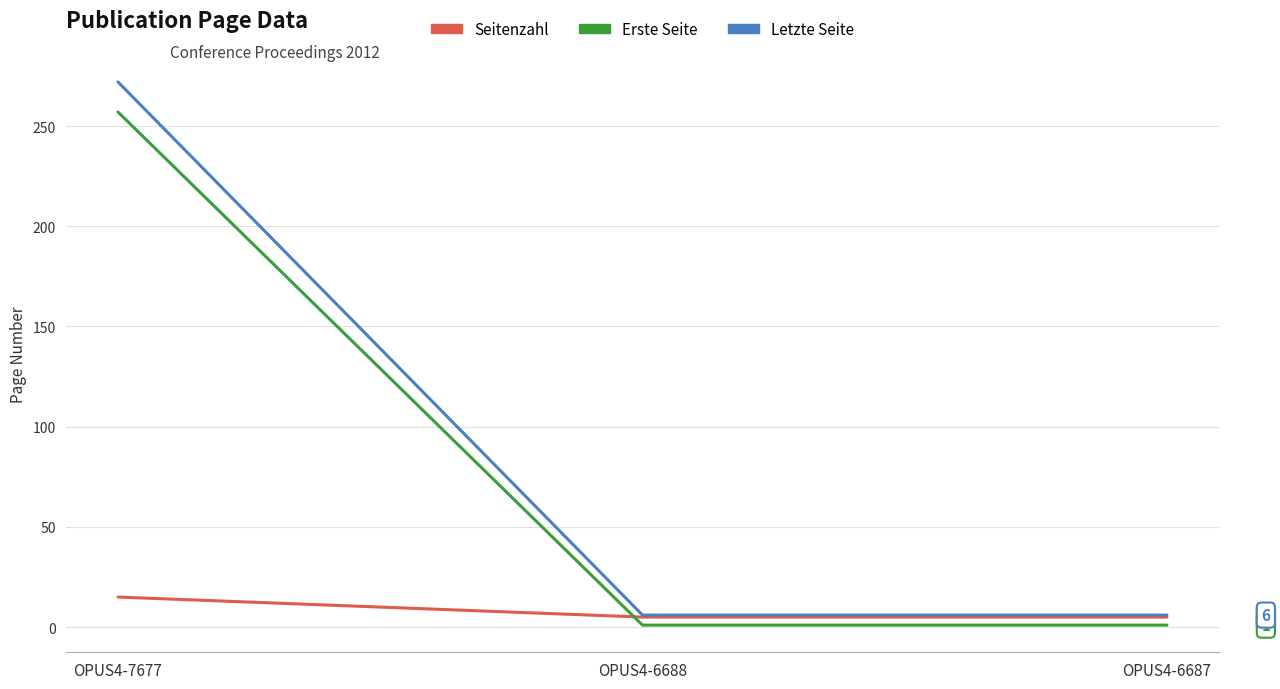

What is the maximum value for Seitenzahl?

15